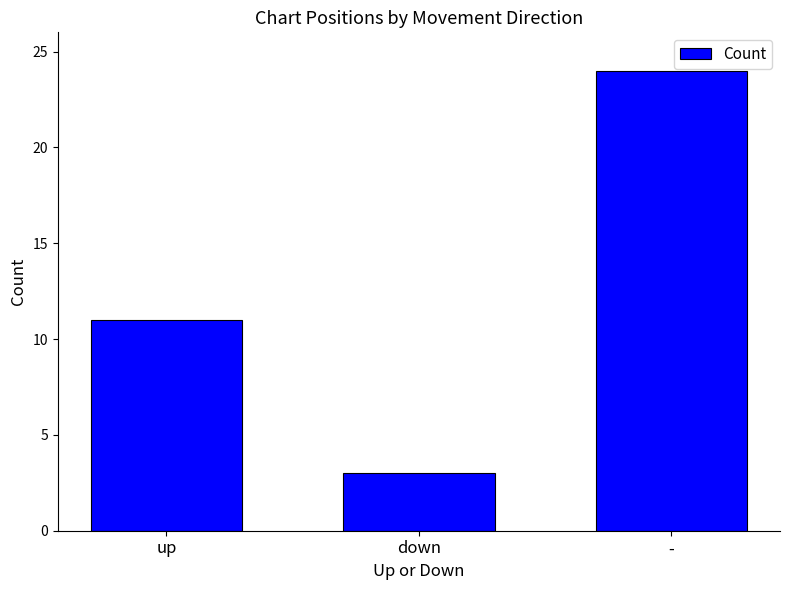

How many series are shown in this chart?

1